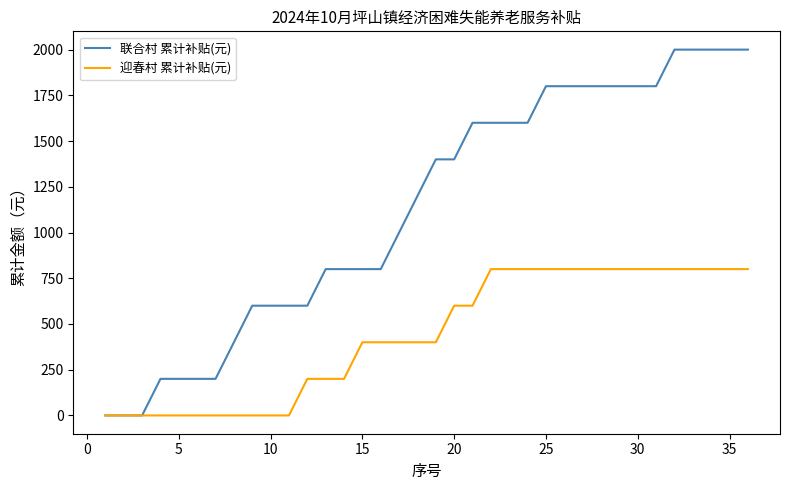

Which series has the widest spread of values?

联合村 累计补贴(元)